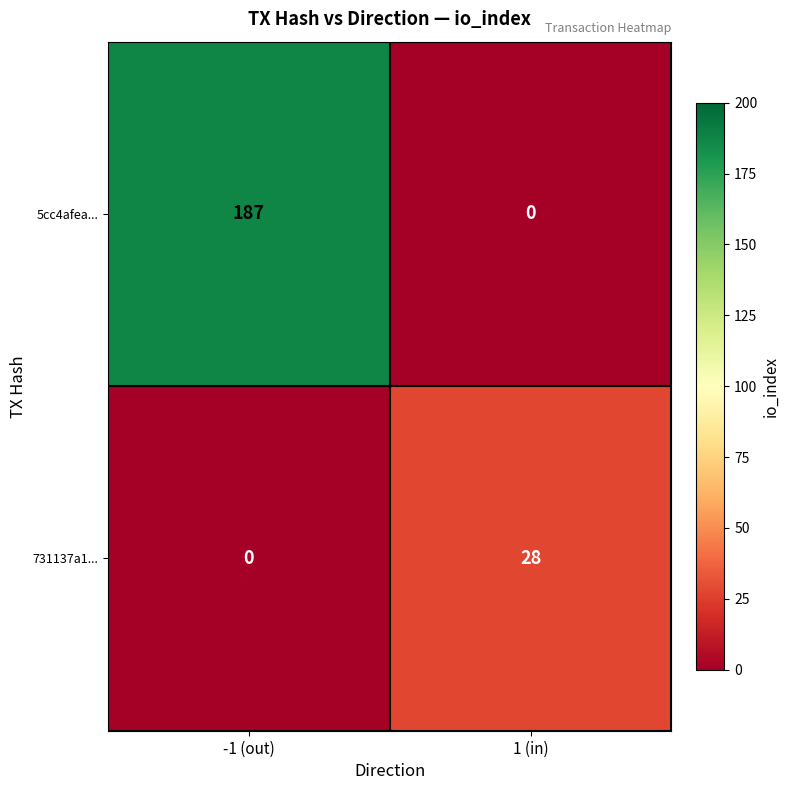

At how many categories does at least one series exceed 158?

1